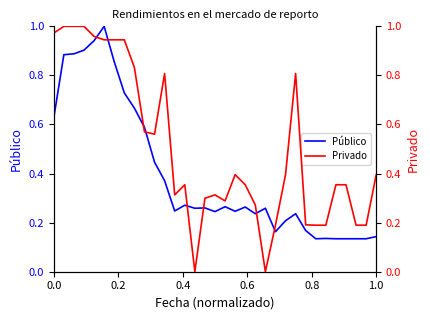

Which series has the largest range (max minus min)?

Privado